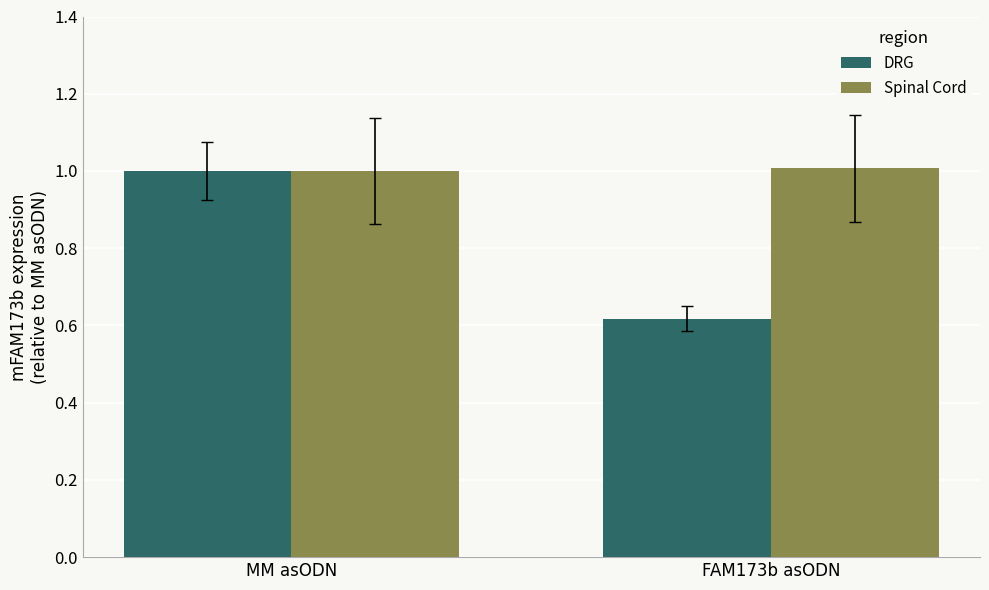

At how many categories does at least one series exceed 0?

2